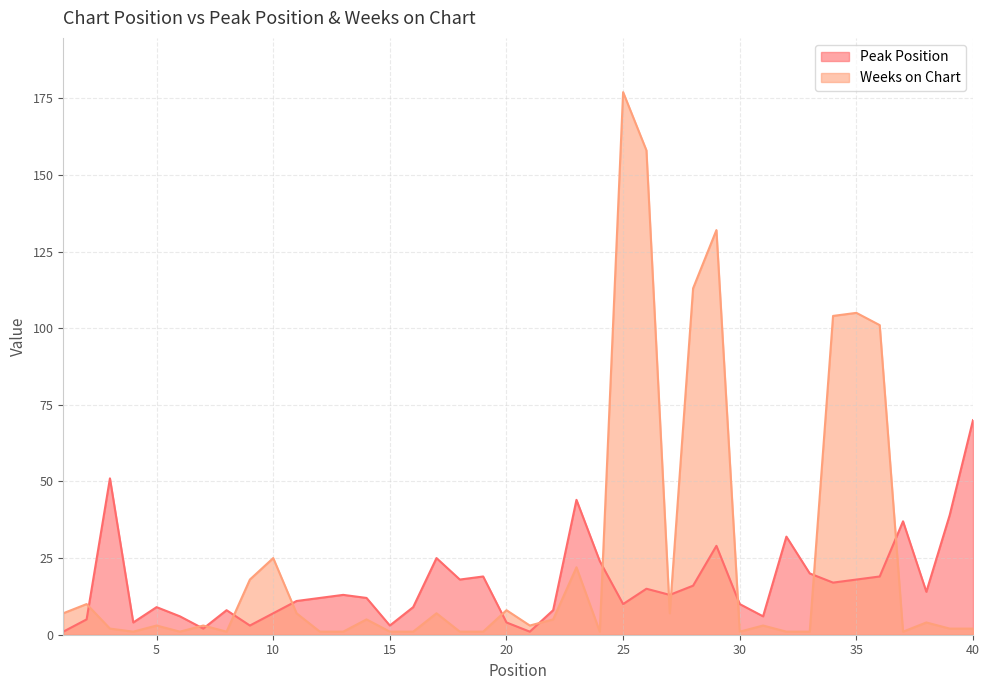

At how many categories does at least one series exceed 111?

4